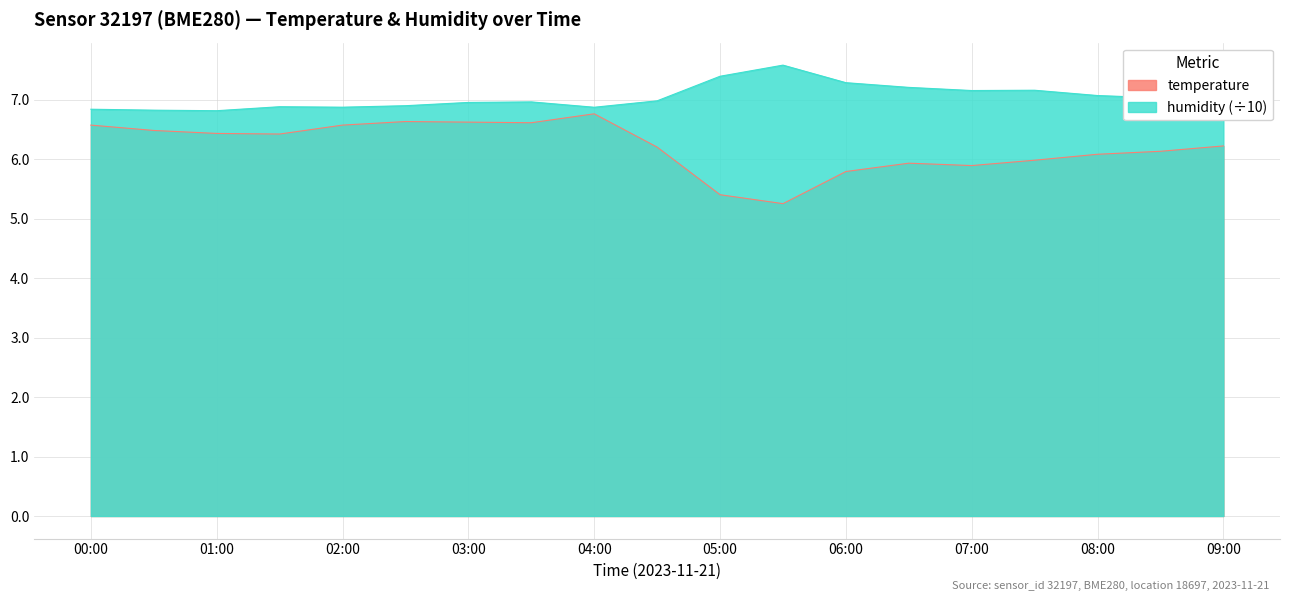

At which label does temperature reach its minimum?

05:30